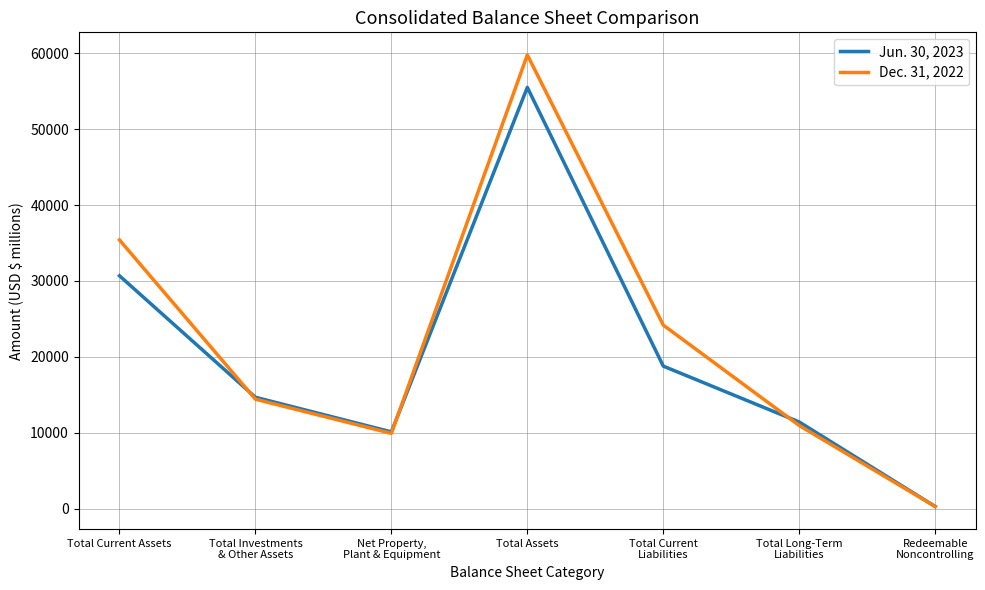

Which series has the largest total across all categories?

Dec. 31, 2022